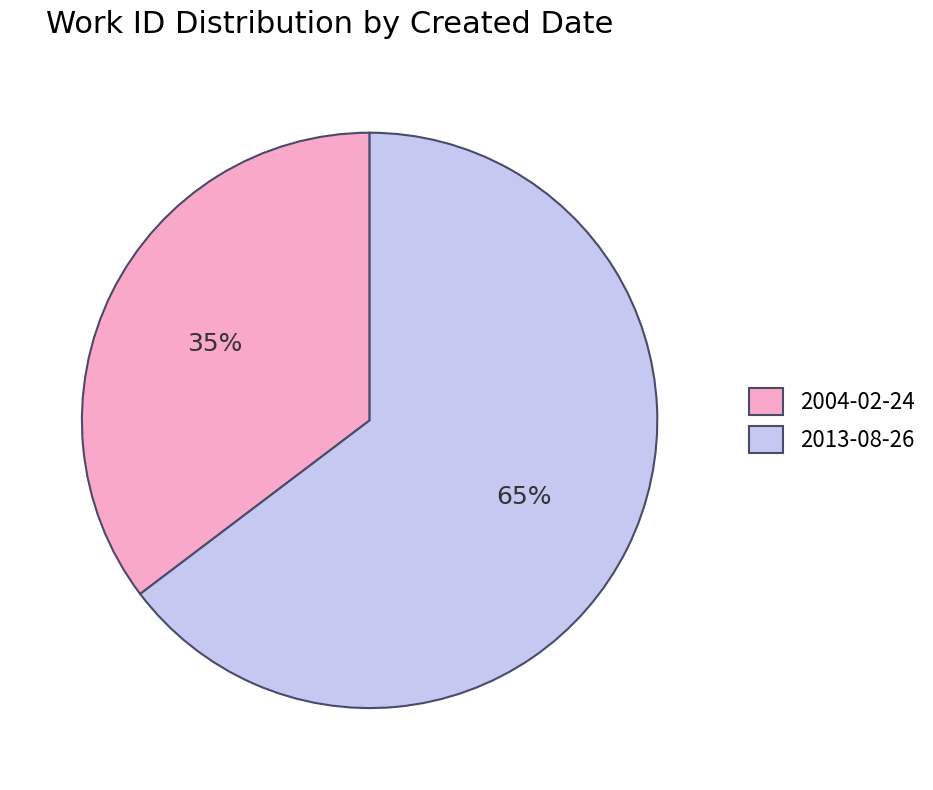

To the nearest percent, what is the average slice percentage?

50%